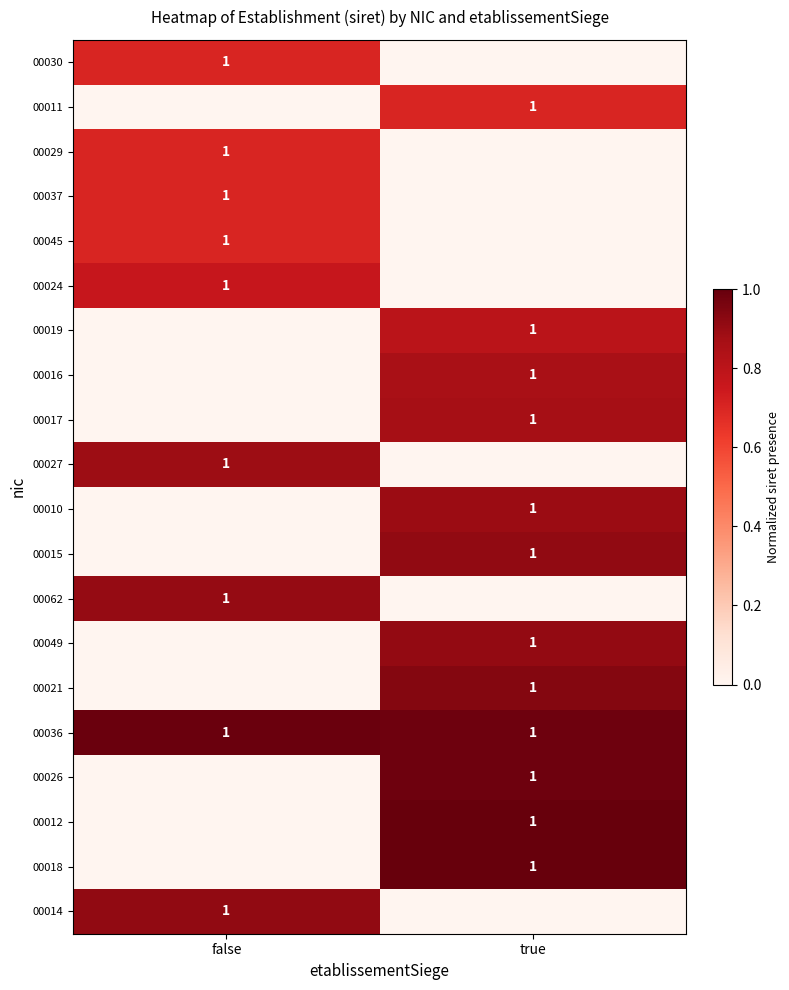

True or false: 00014 has a value of 1 at false.

True